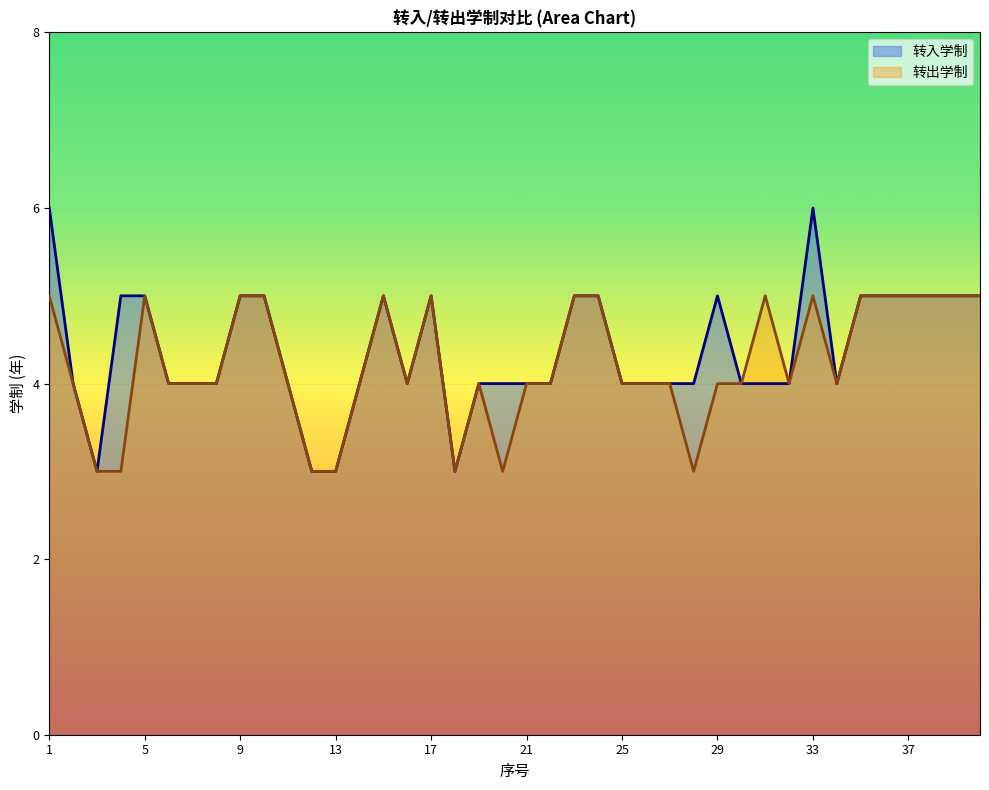

Reading left to right, transcribe all the data shown in this chart.

转入学制: 6	4	3	5	5	4	4	4	5	5	4	3	3	4	5	4	5	3	4	4	4	4	5	5	4	4	4	4	5	4	4	4	6	4	5	5	5	5	5	5
转出学制: 5	4	3	3	5	4	4	4	5	5	4	3	3	4	5	4	5	3	4	3	4	4	5	5	4	4	4	3	4	4	5	4	5	4	5	5	5	5	5	5